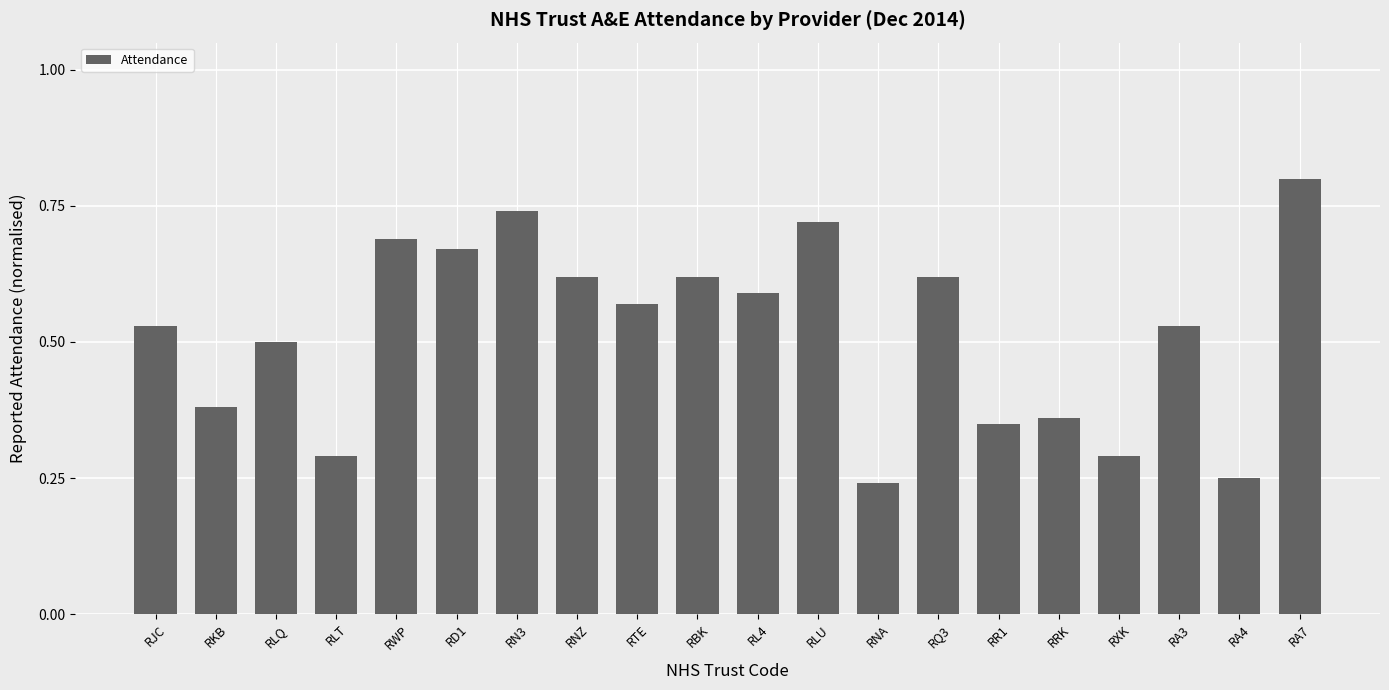

Is it true that the value at RXK is 0.2?

False